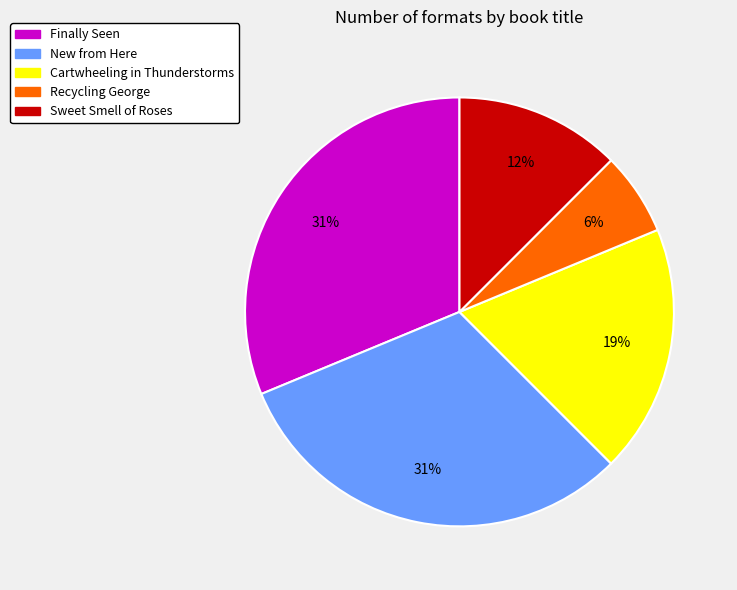

Is it true that Recycling George is 1% of the pie?

False